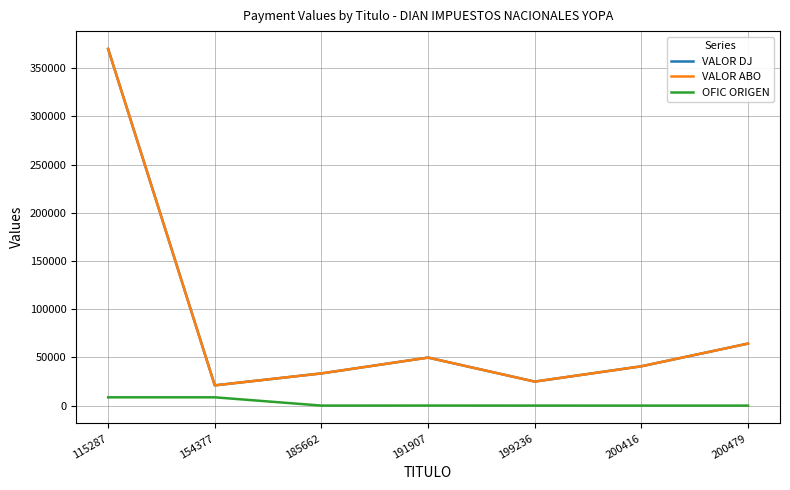

Between 199236 and 115287, which is larger?

115287